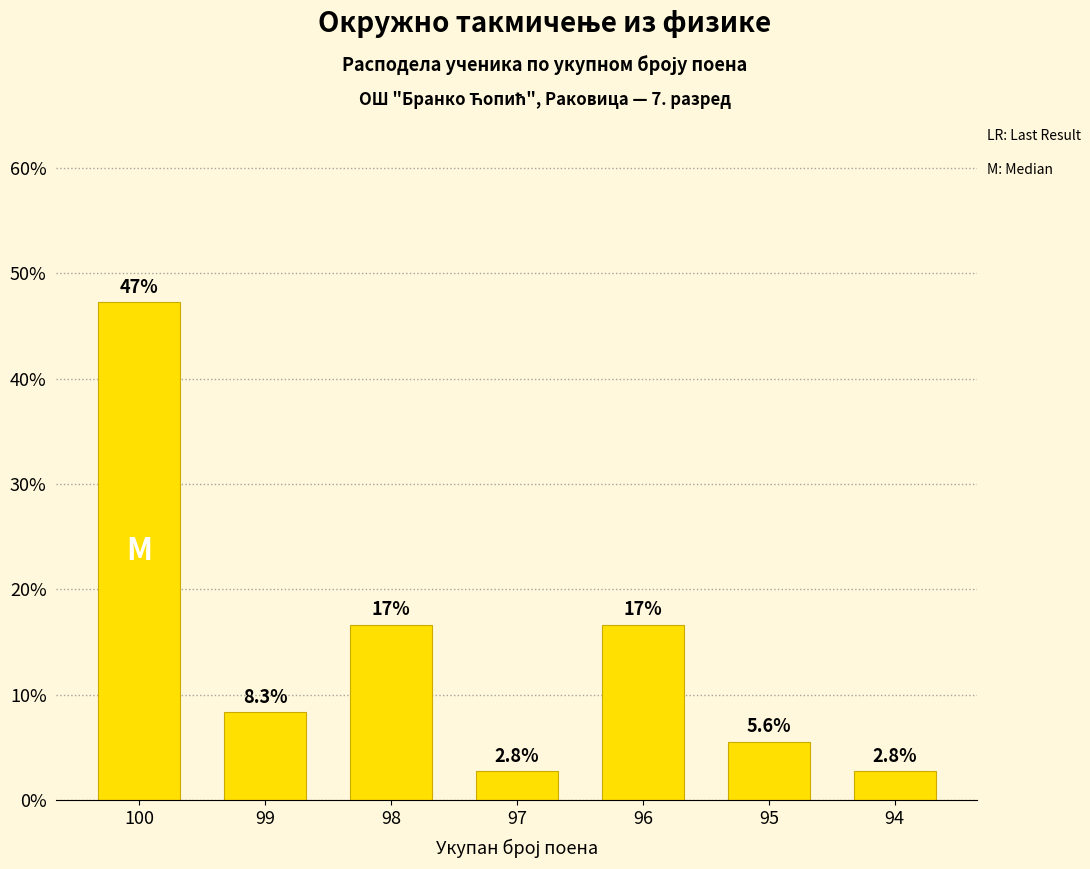

Does the chart contain any negative values?

No